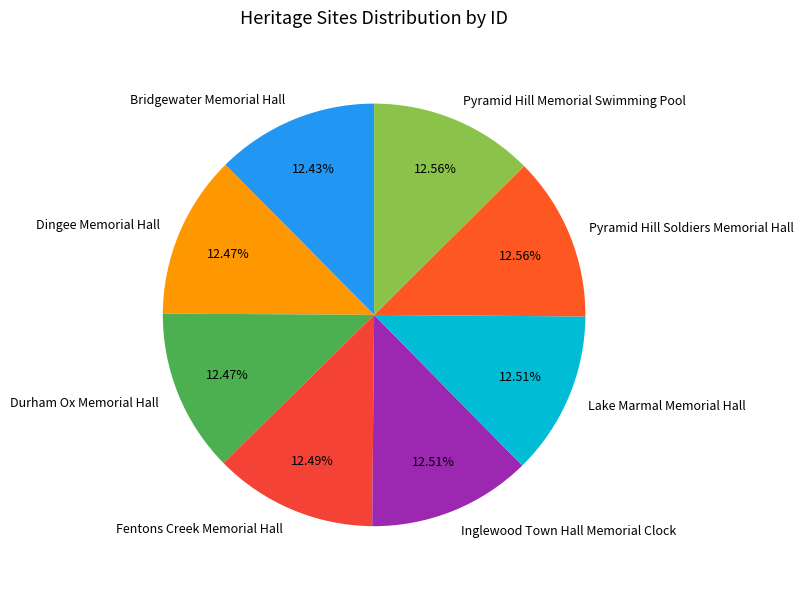

How many segments does this pie chart have?

8